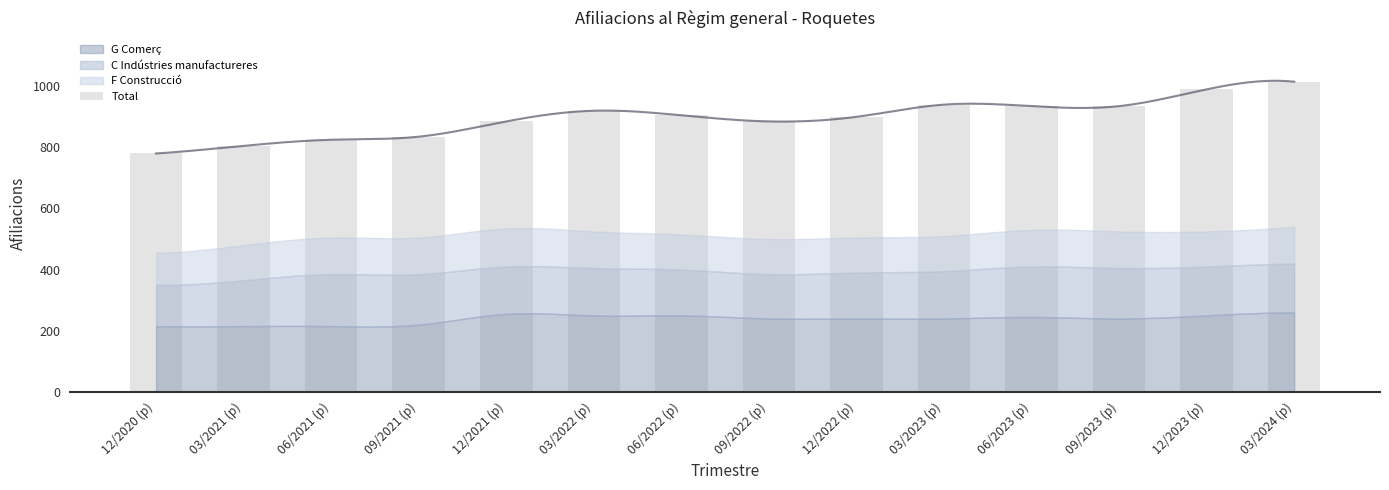

The chart shows a value of 935 at 06/2023 (p). True or false?

True